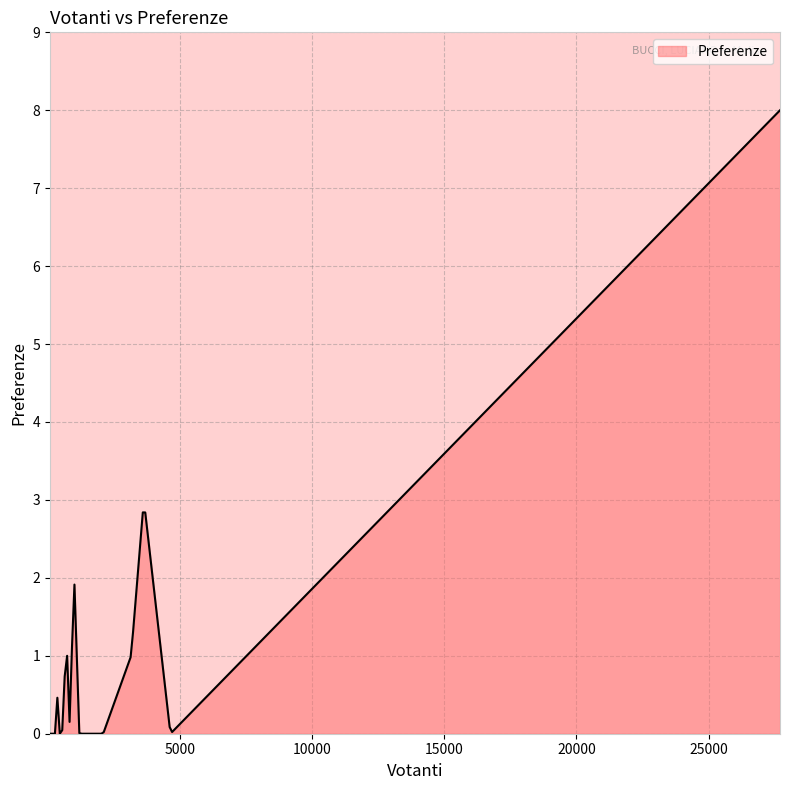

What is the maximum value shown in the chart?

8.0